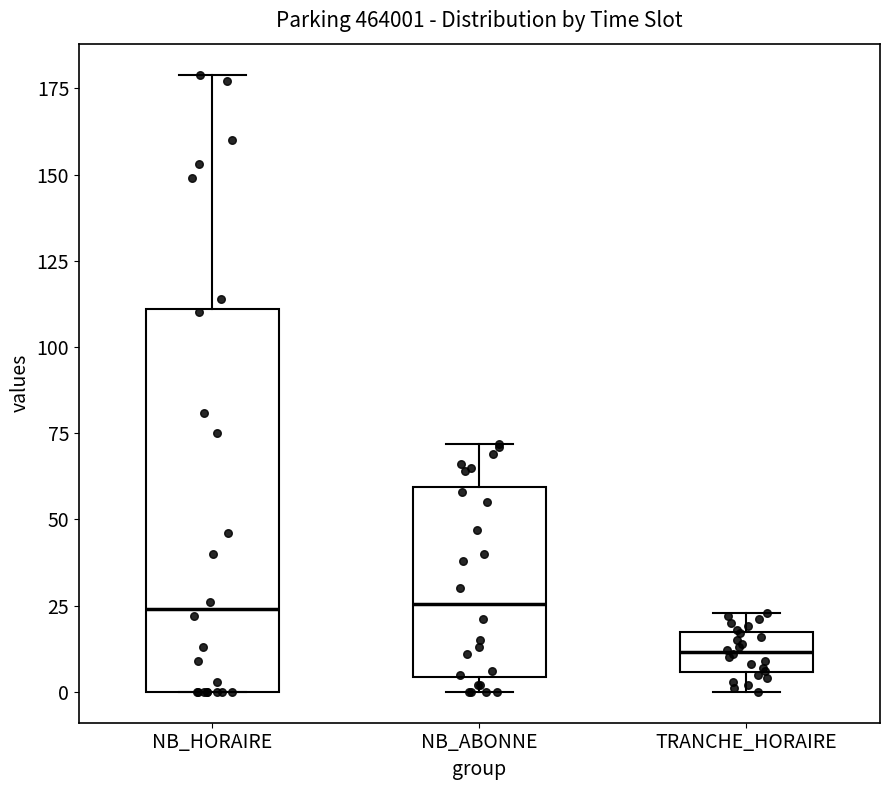

Reading left to right, read every box against the y-axis: the position of its median line, the range the box covers, and the ends of its whiskers. The values are not printed on the chart, so give them approximately, as read against the axis.

NB_HORAIRE: median 25, box 0 to 110, whiskers 0 to 180
NB_ABONNE: median 25, box 5 to 60, whiskers 0 to 70
TRANCHE_HORAIRE: median 10, box 5 to 15, whiskers 0 to 25